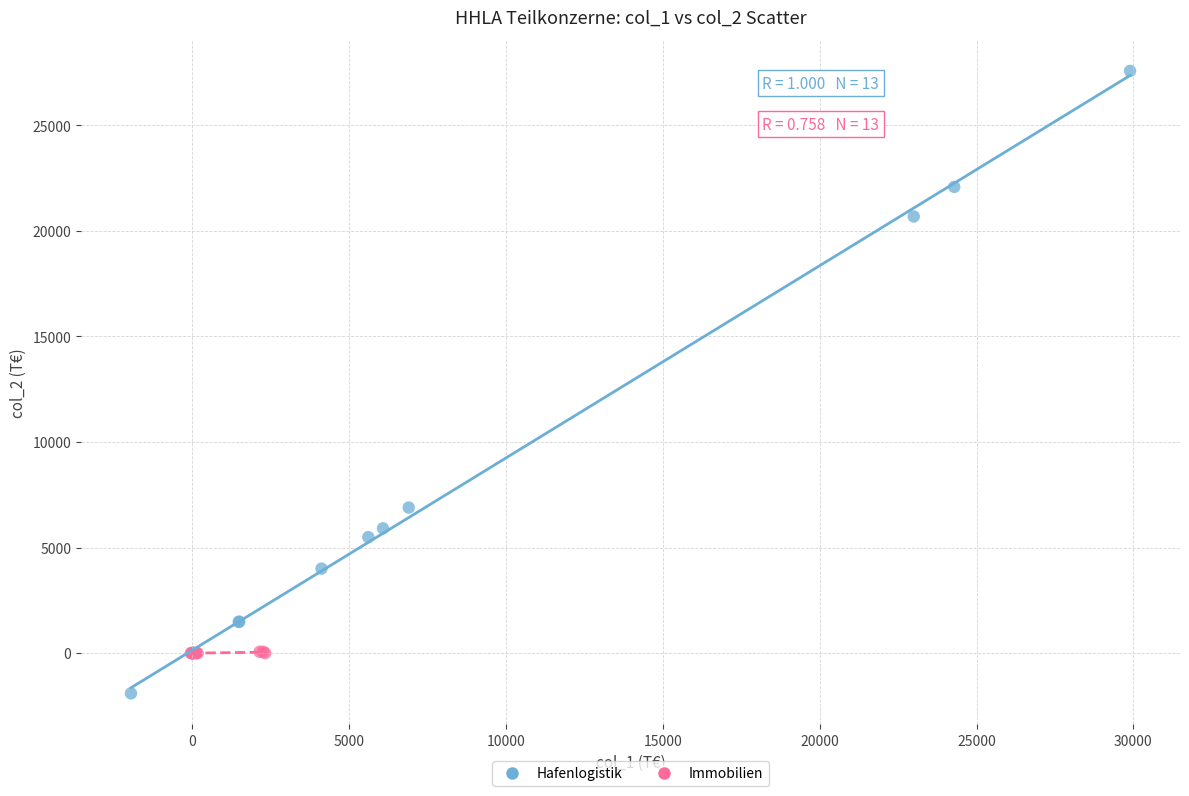

Which series contains the highest Y value?

Hafenlogistik